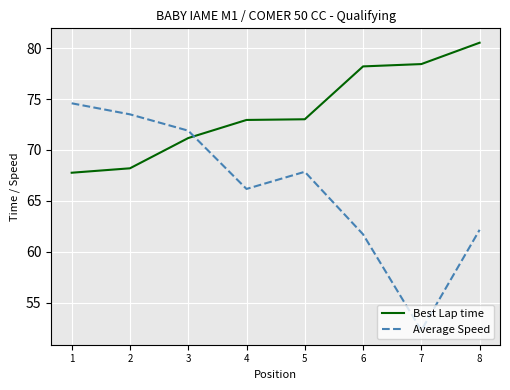

What is the difference between the second highest and second lowest values in the Average Speed series?

11.8